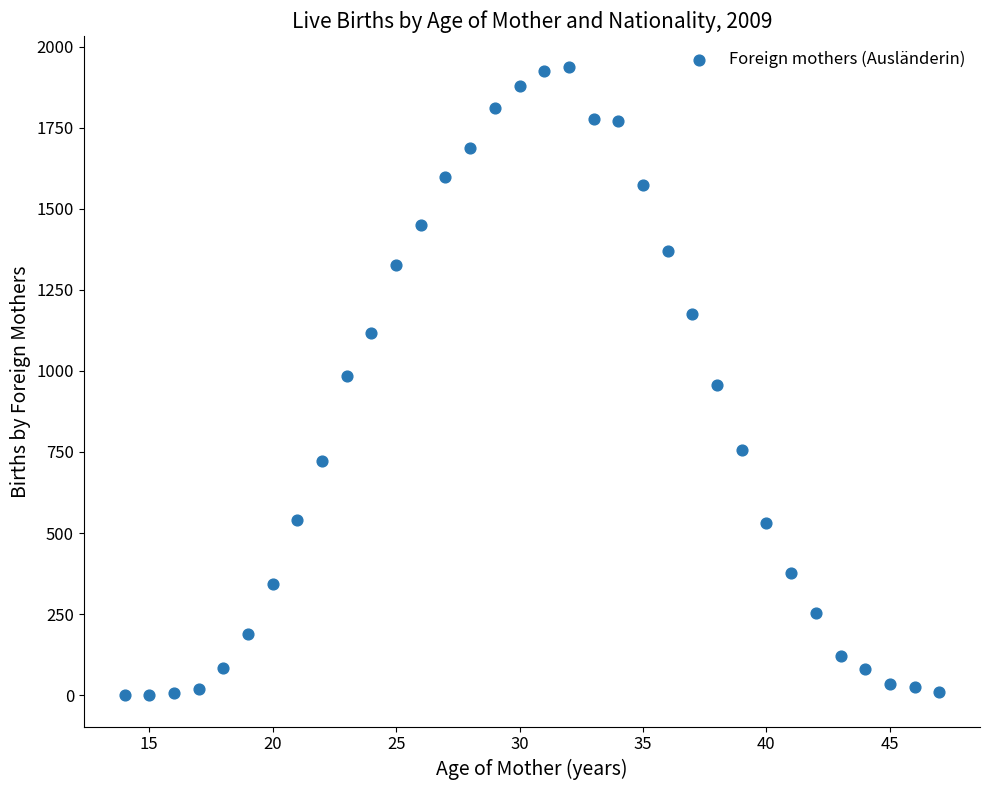

What is the range of Y values (max minus min)?

1936